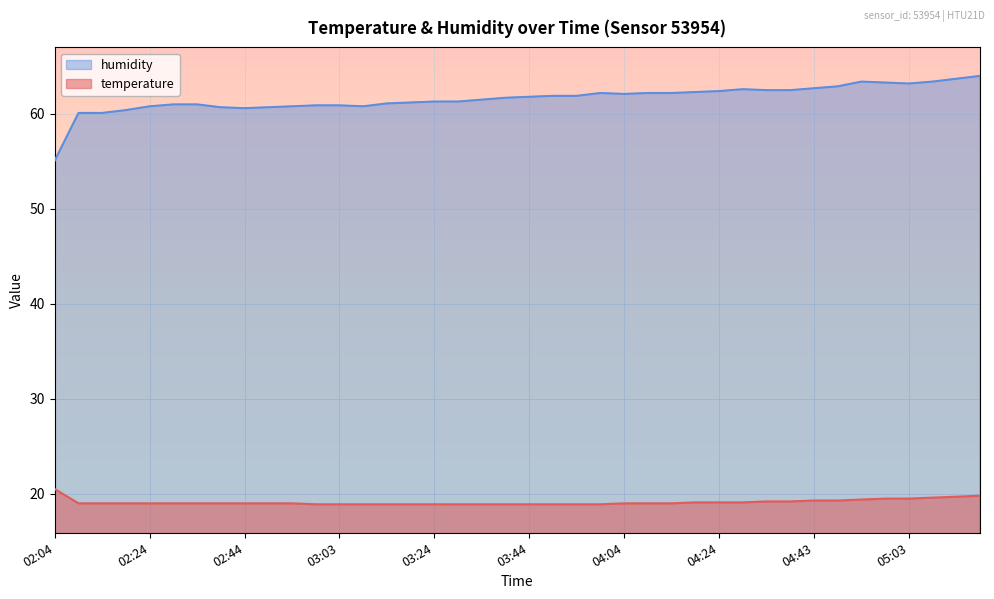

What is the difference between the maximum and second lowest values in the temperature series?

1.6